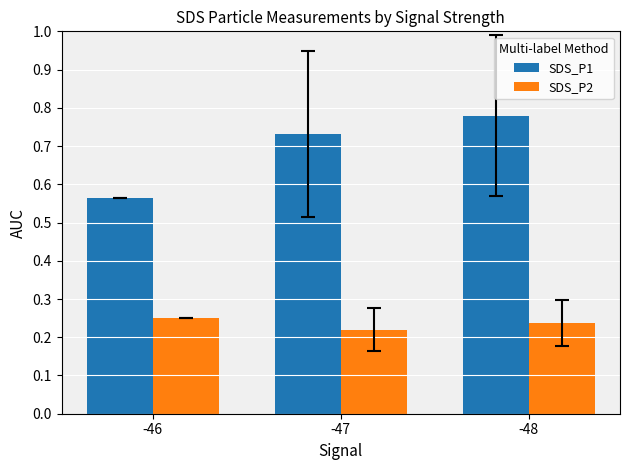

Rank the series by their maximum value, from lowest to highest.

SDS_P2, SDS_P1